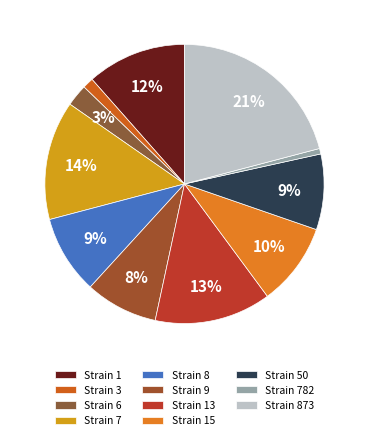

Count the number of slices in the pie.

11